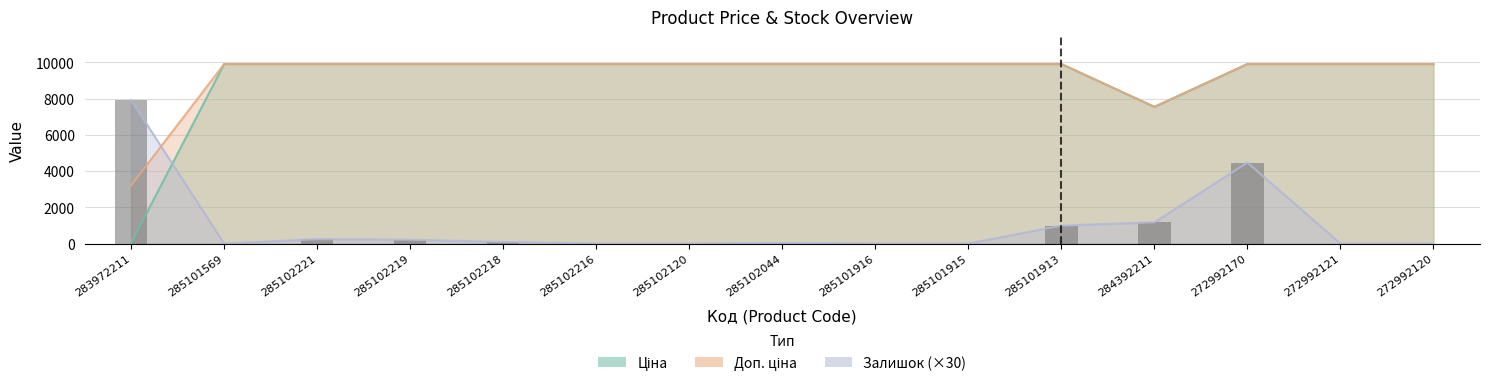

The value at 272992170 is 6406. True or false?

False